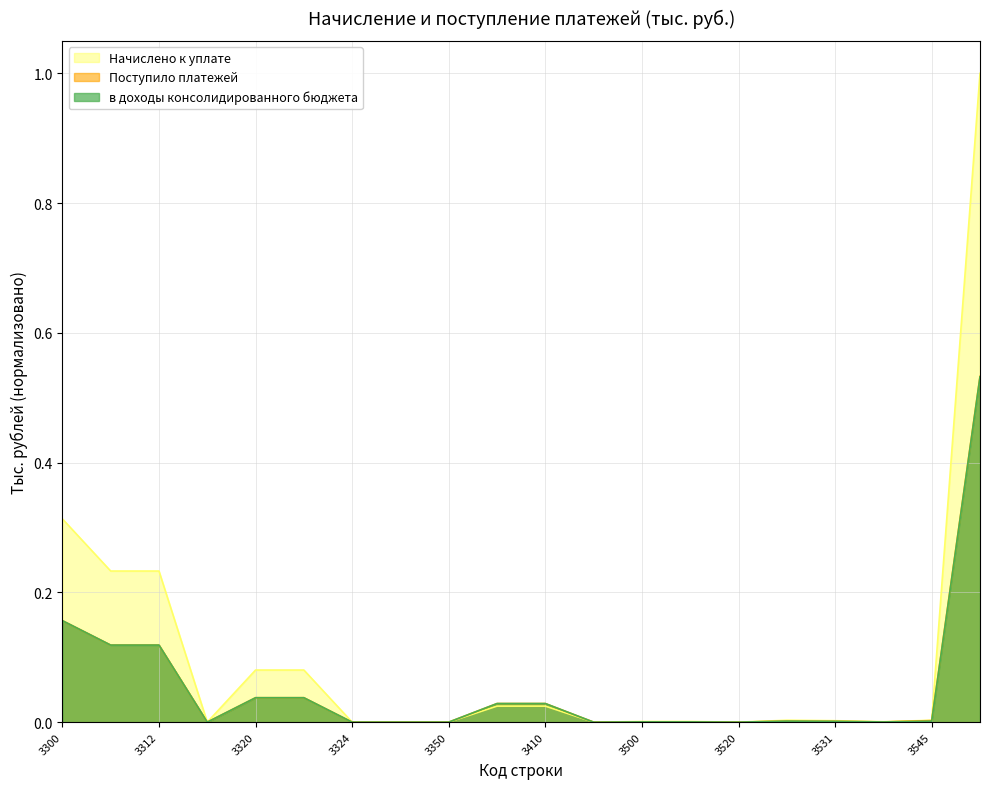

Reading left to right, extract all data points from this chart.

Начислено к уплате: 3300=0.3	3310=0.2	3312=0.2	3314=0.0	3320=0.1	3322=0.1	3324=0.0	3330=0.0	3350=0.0	3400=0.0	3410=0.0	3420=0.0	3500=0.0	3510=0.0	3520=0.0	3530=0.0	3531=0.0	3532=0.0	3545=0.0	3800=1.0
Поступило платежей: 3300=0.2	3310=0.1	3312=0.1	3314=0.0	3320=0.0	3322=0.0	3324=0.0	3330=0.0	3350=0.0	3400=0.0	3410=0.0	3420=0.0	3500=0.0	3510=0.0	3520=0.0	3530=0.0	3531=0.0	3532=0.0	3545=0.0	3800=0.5
в доходы консолидированного бюджета: 3300=0.2	3310=0.1	3312=0.1	3314=0.0	3320=0.0	3322=0.0	3324=0.0	3330=0.0	3350=0.0	3400=0.0	3410=0.0	3420=0.0	3500=0.0	3510=0.0	3520=0.0	3530=0.0	3531=0.0	3532=0.0	3545=0.0	3800=0.5